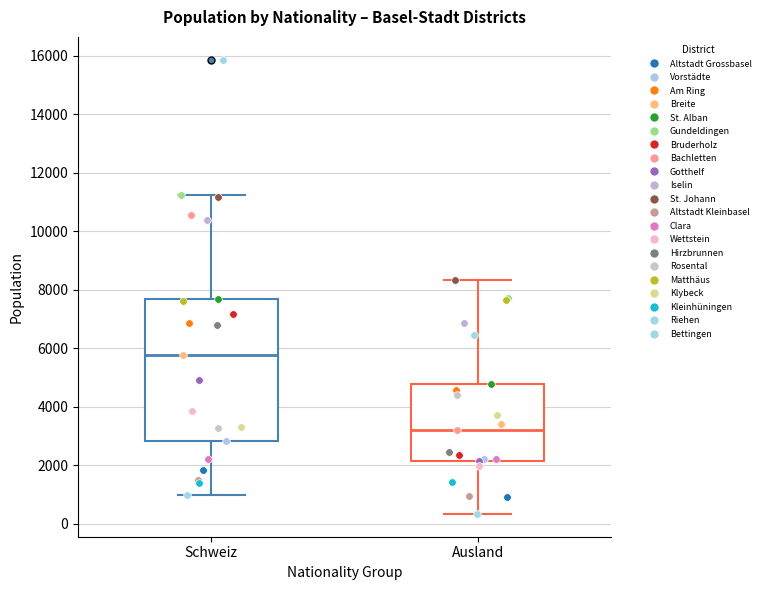

Which box's median line is the lowest?

Ausland